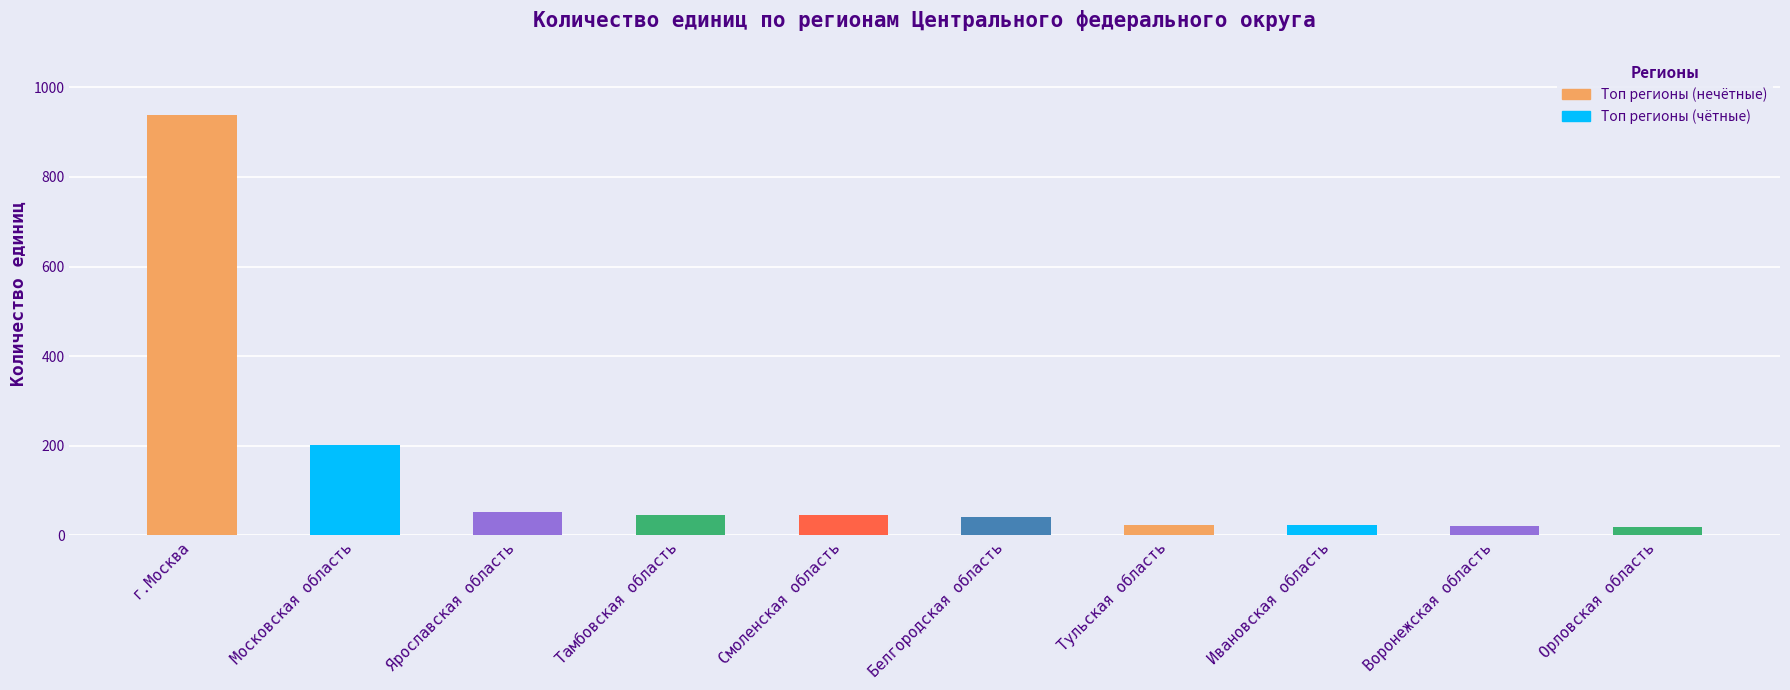

Does the chart contain any negative values?

No